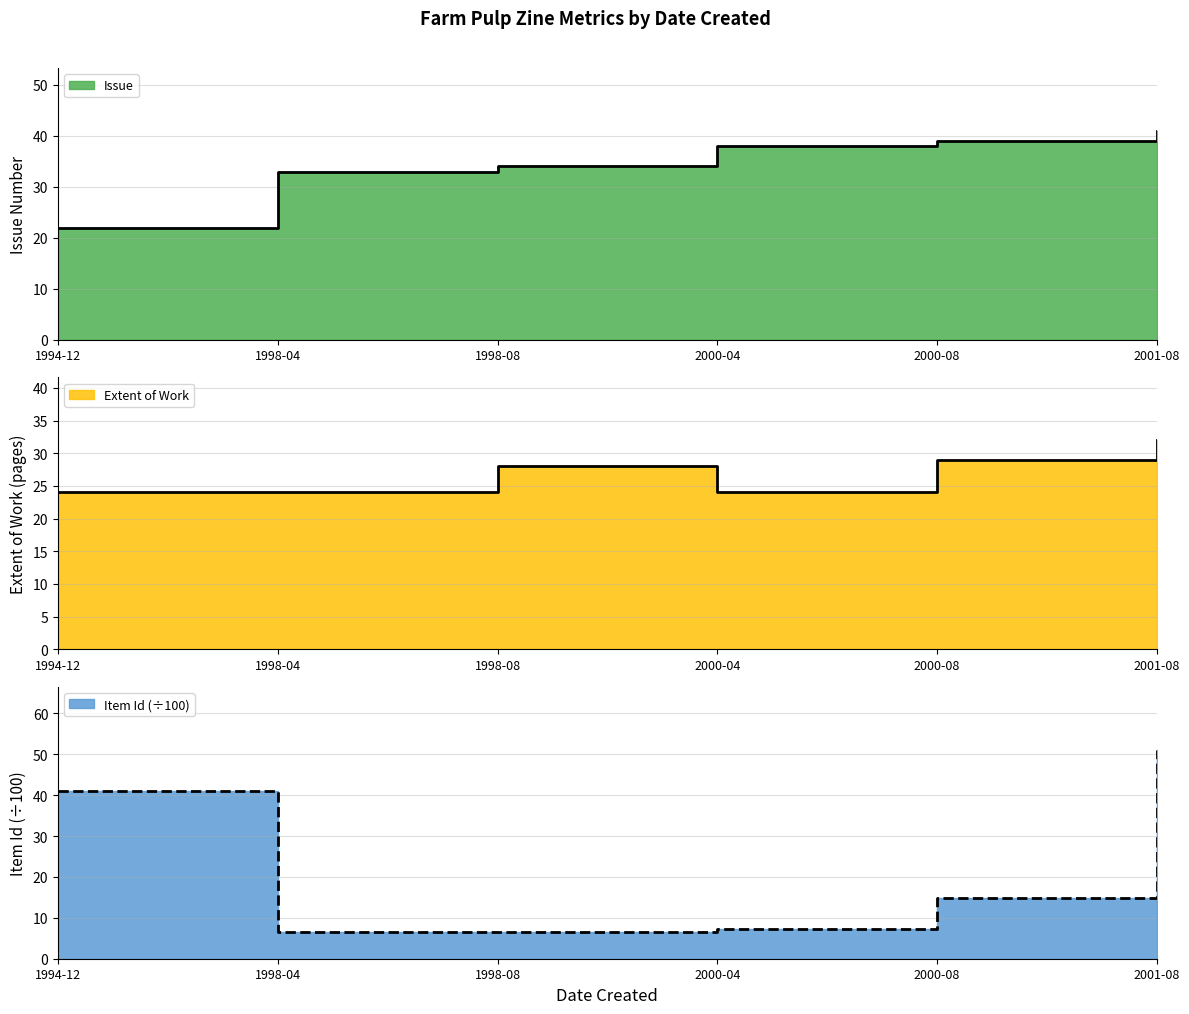

How many lines are shown in the chart?

3